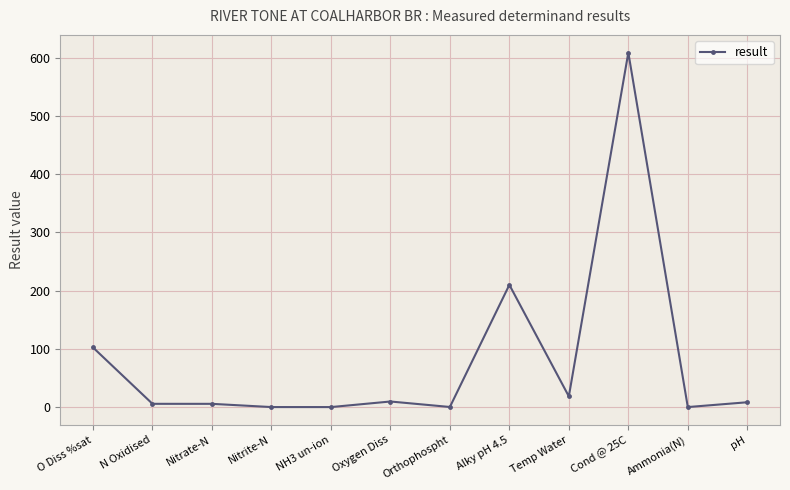

The chart shows a value of 0.0 at Nitrite-N. True or false?

True